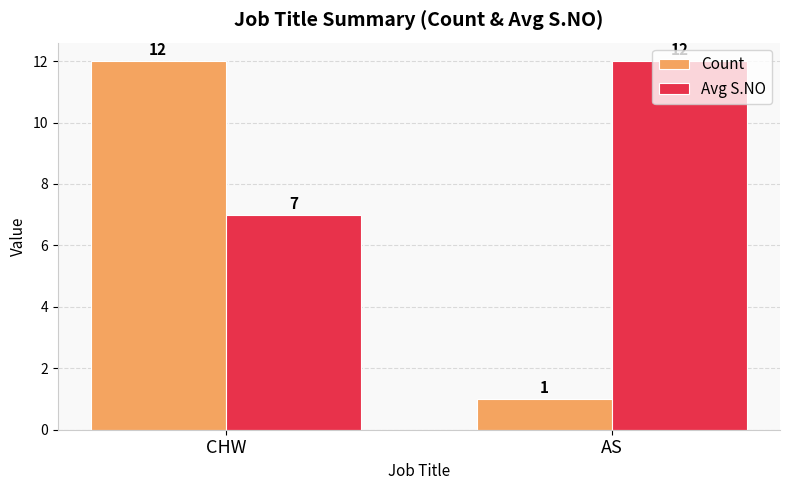

At how many categories does at least one series exceed 1?

2